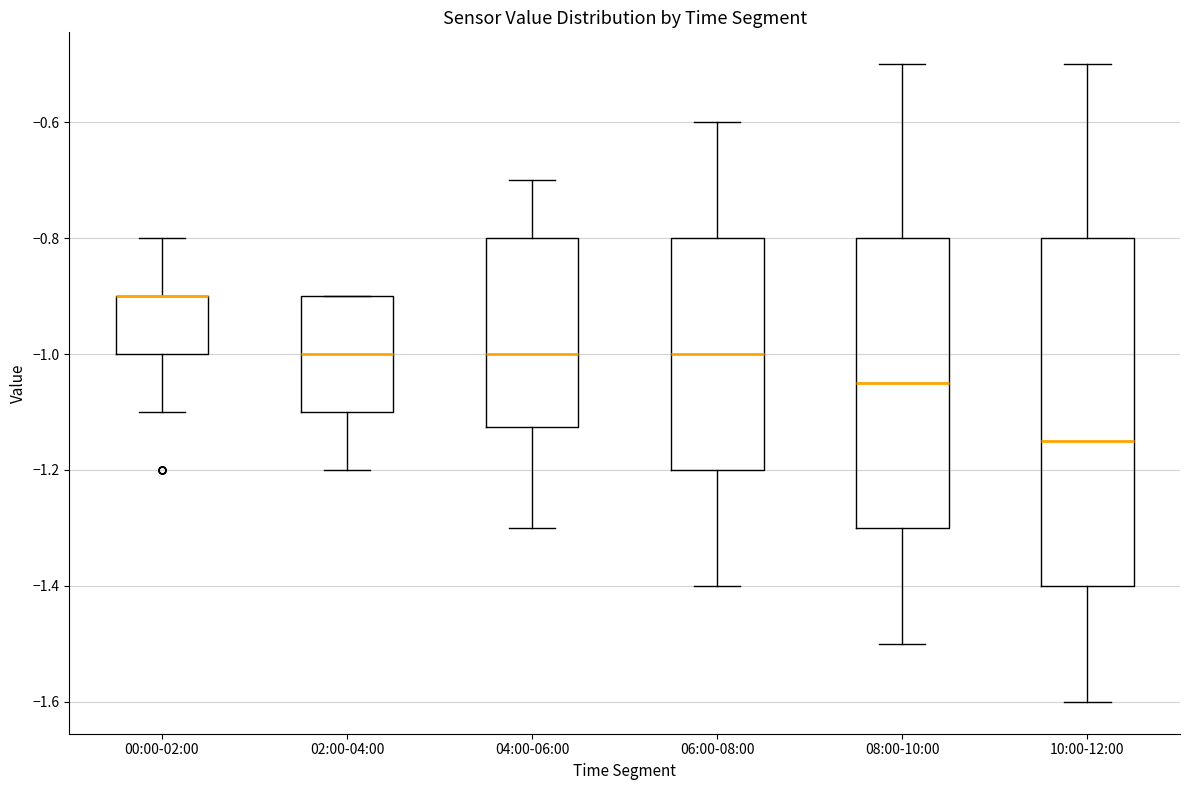

Where does the upper whisker of the box for 08:00-10:00 end on the y-axis? The values are not printed on the chart, so give them approximately, as read against the axis.

-0.50